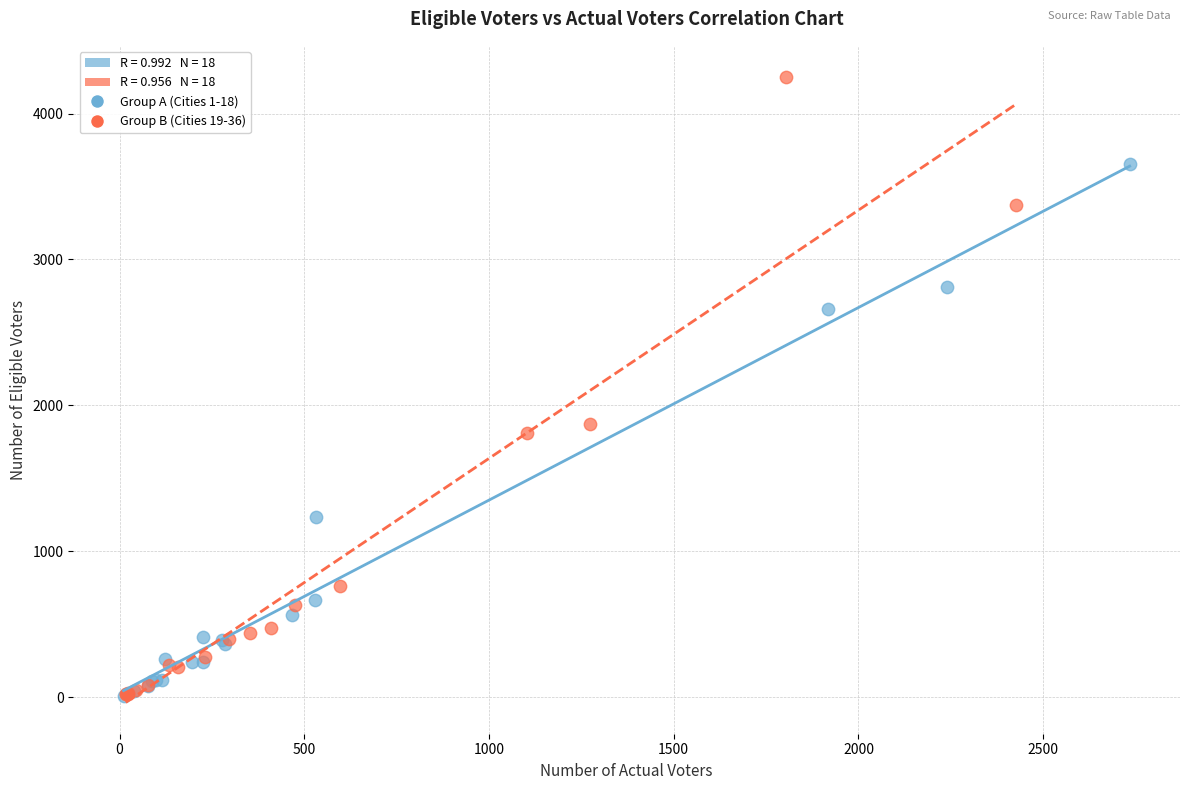

Which series has the widest spread of Y values?

Group B (Cities 19-36)